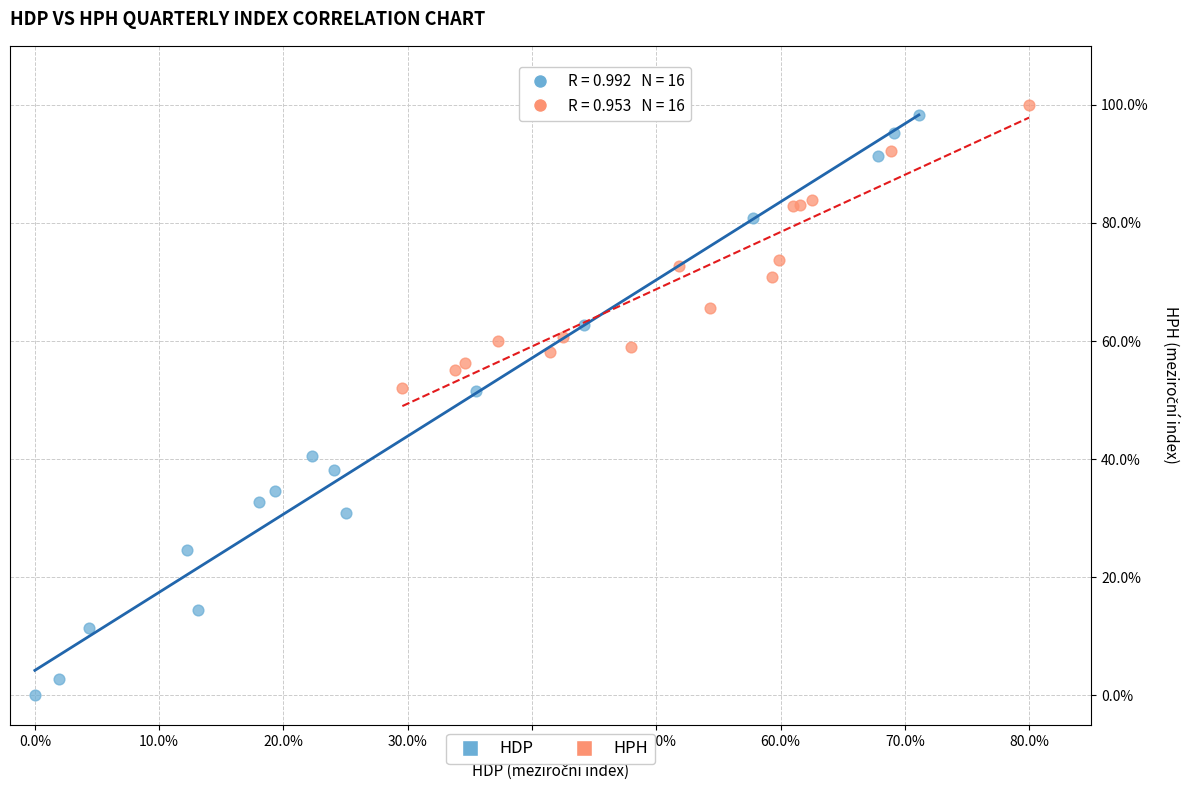

Which series reaches the minimum Y coordinate?

HDP